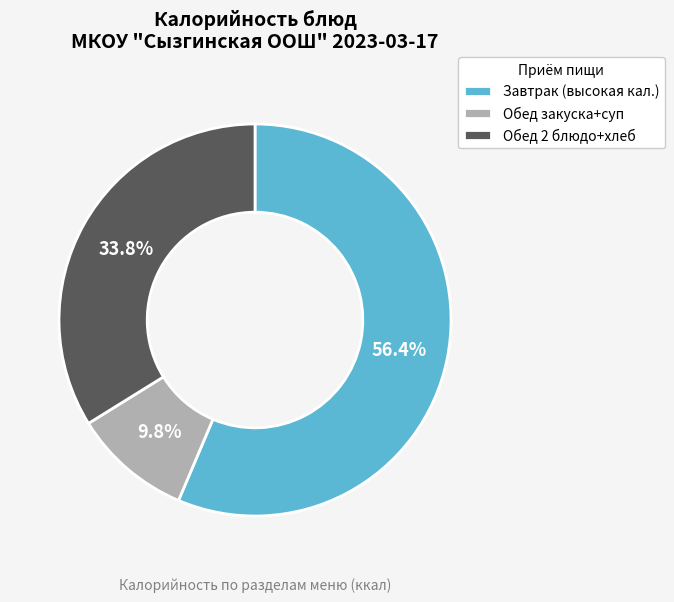

To the nearest percent, what is the average slice percentage?

33%